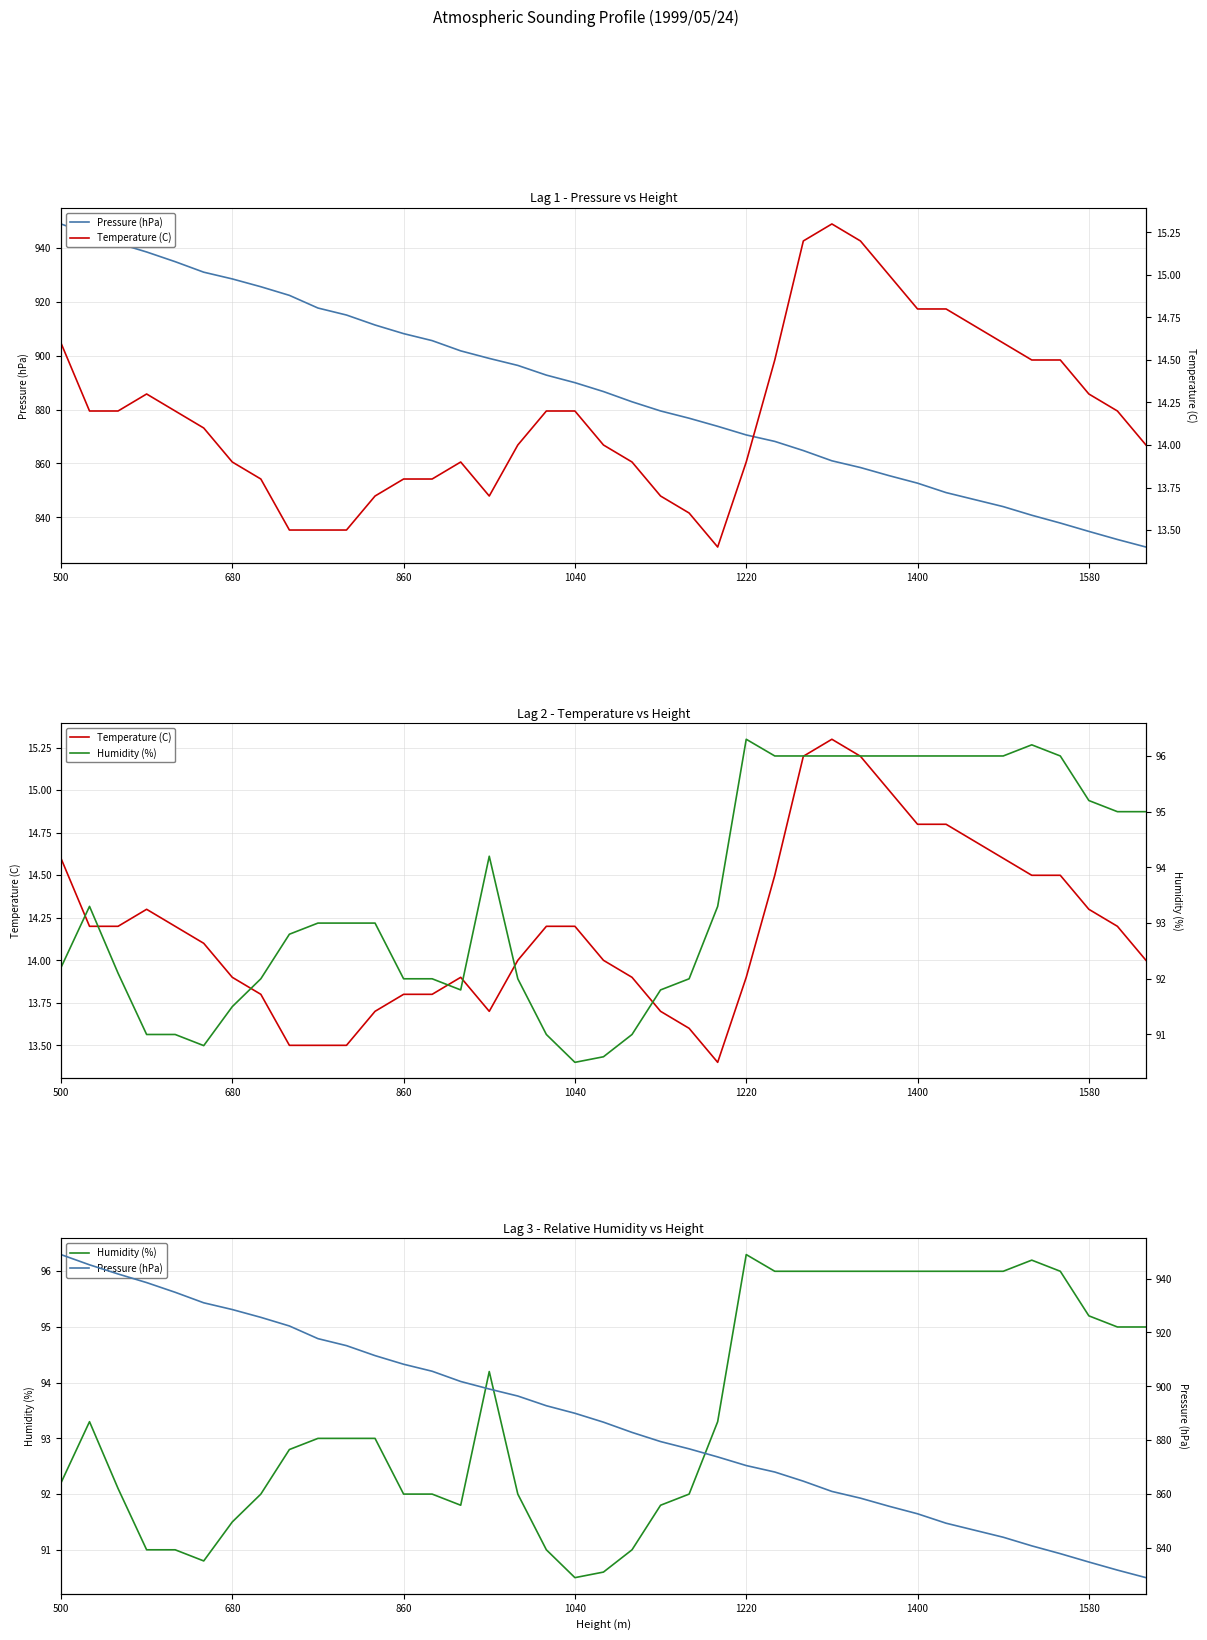

What is the lowest value of the Humidity (%) series?

90.5